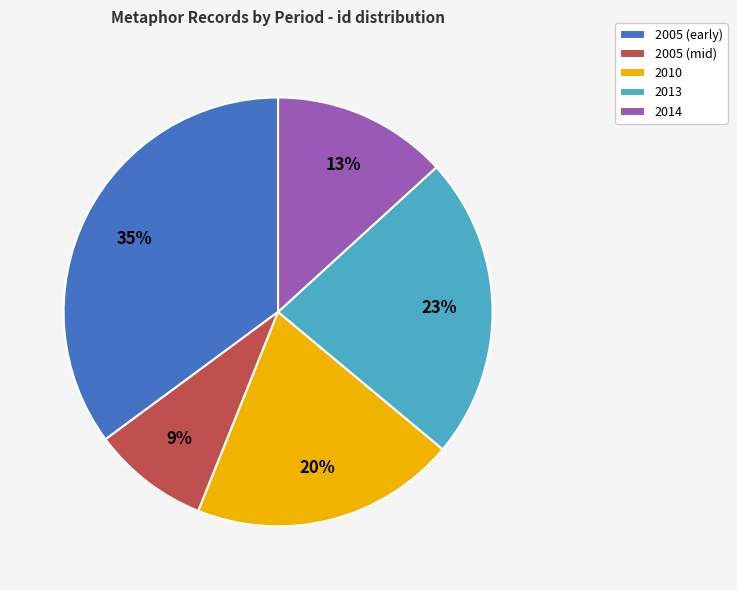

To the nearest percent, what is the average slice percentage?

20%